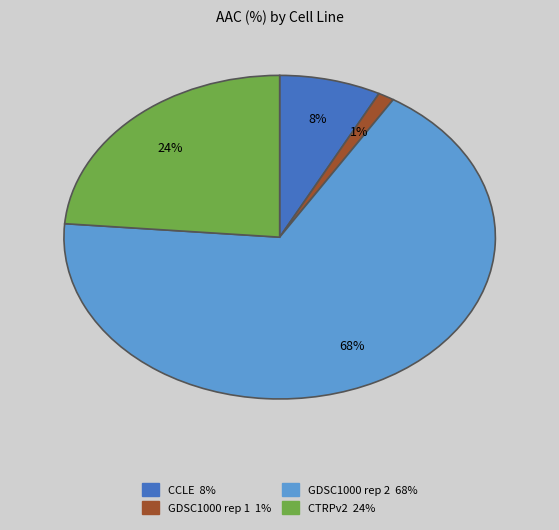

To the nearest percent, what is the average slice percentage?

25%